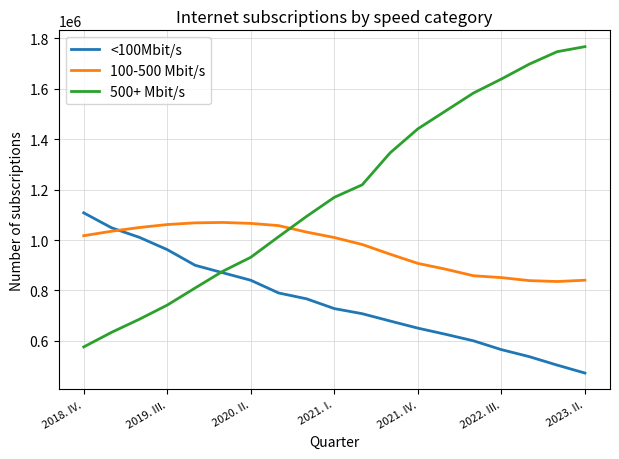

What is the minimum value shown in the chart?

472222